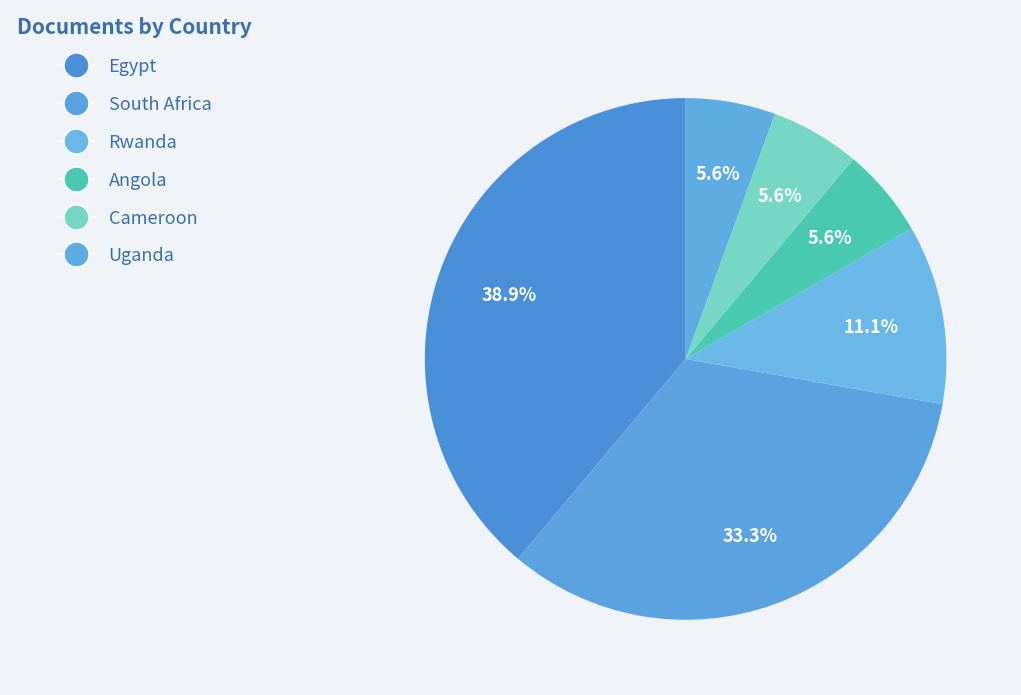

To the nearest percent, what is the average slice percentage?

17%